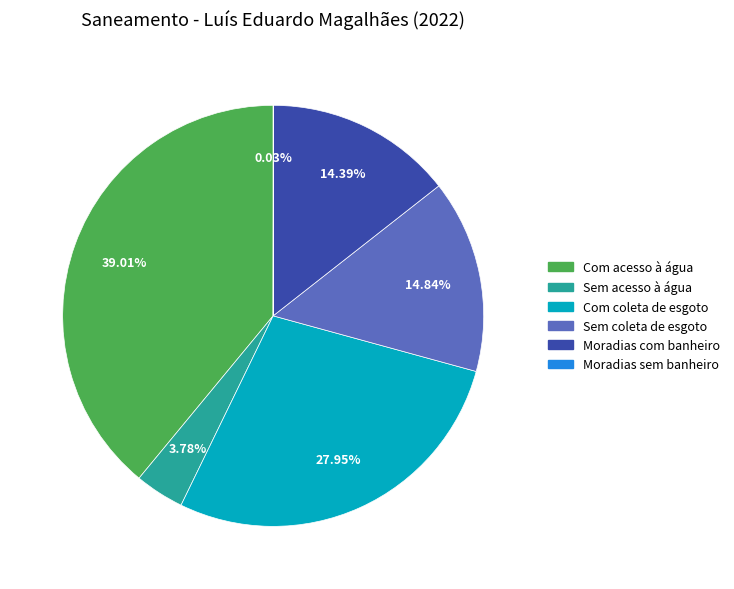

Is there any slice that represents more than half of the pie?

No